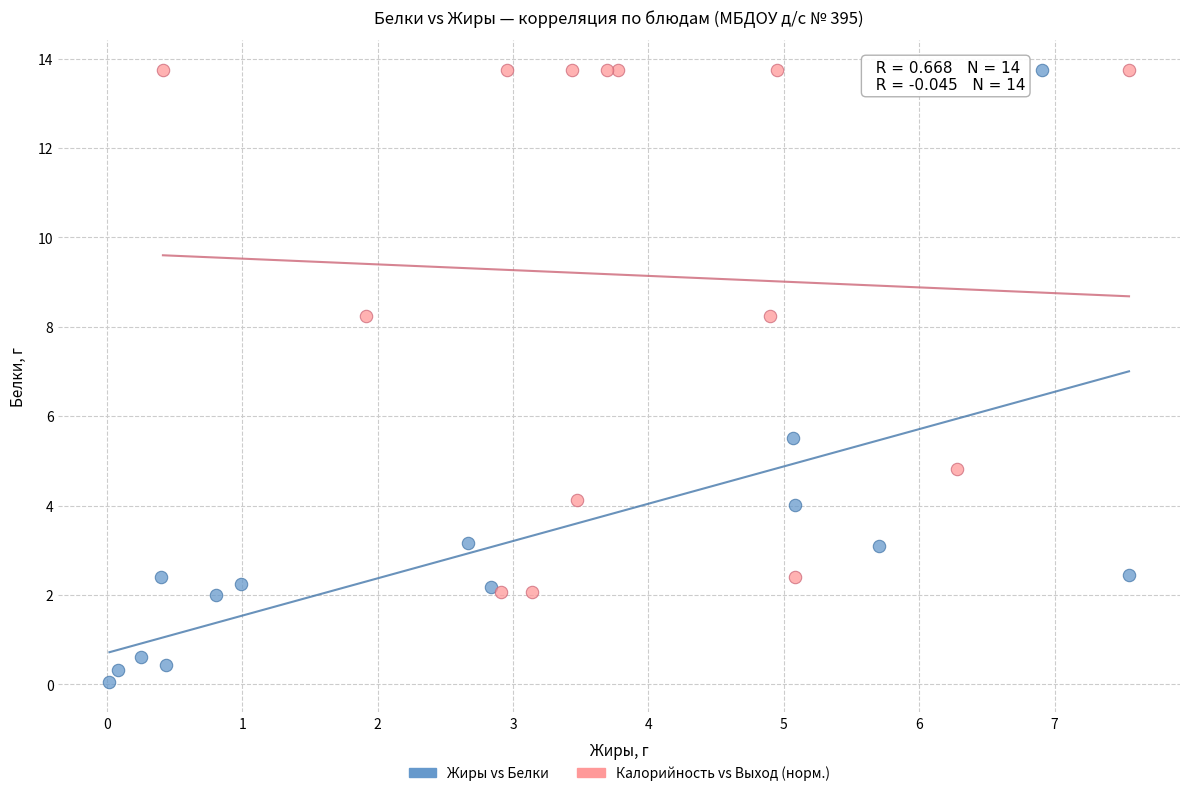

Which series has the largest Y range (max minus min)?

Жиры vs Белки